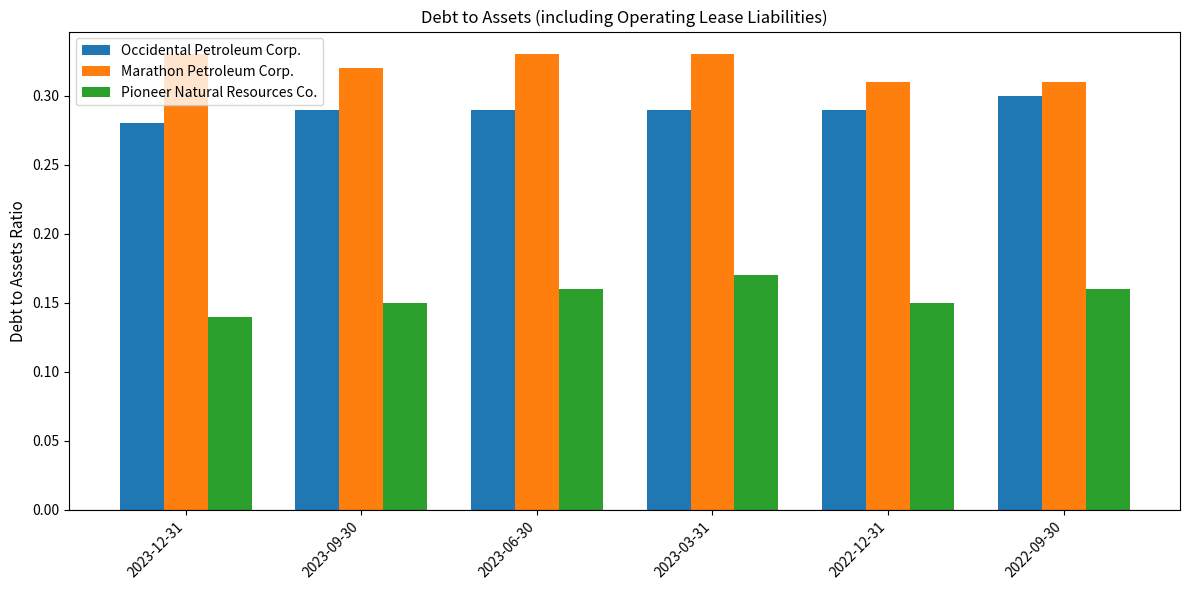

What is the label of the 2nd bar from the left?

2023-09-30